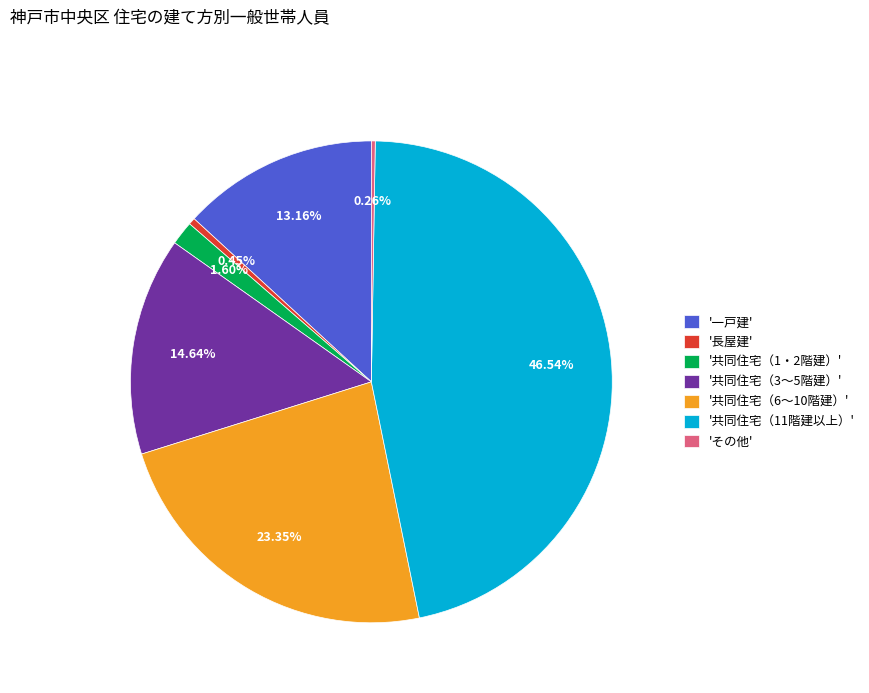

Does any single category account for the majority?

No